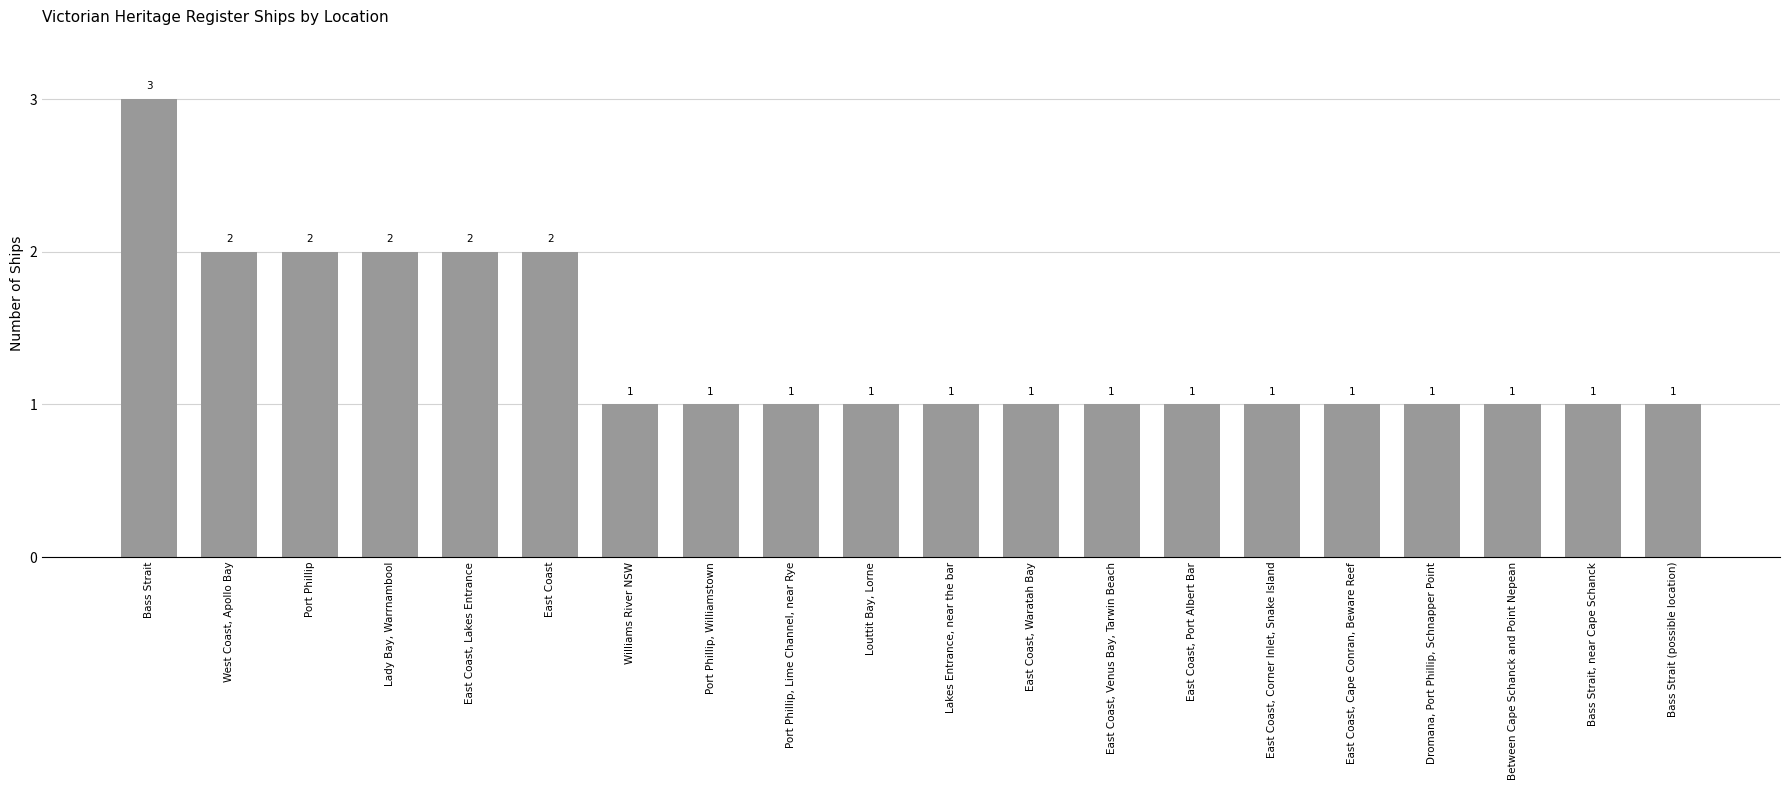

True or false: the data shows 3 at Port Phillip.

False